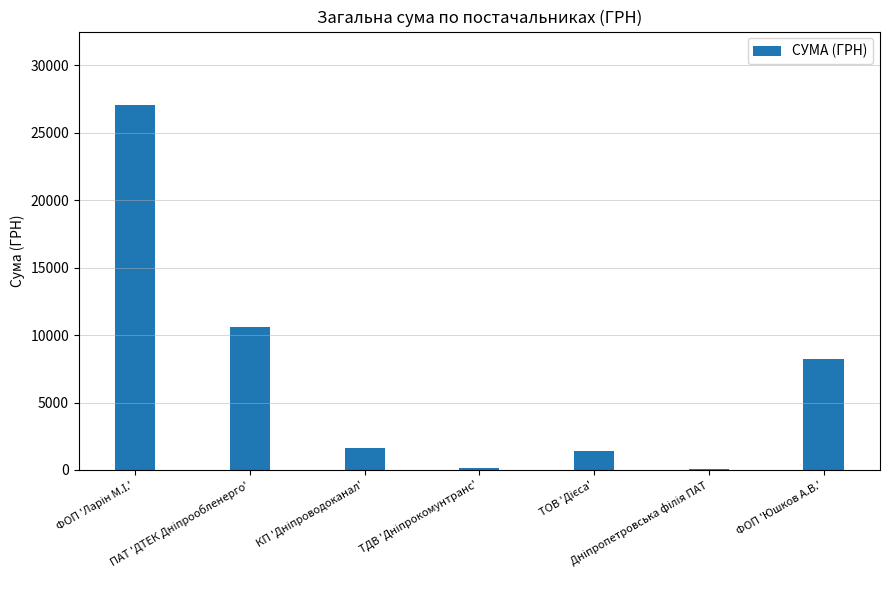

What is the sum of all values?

49201.1